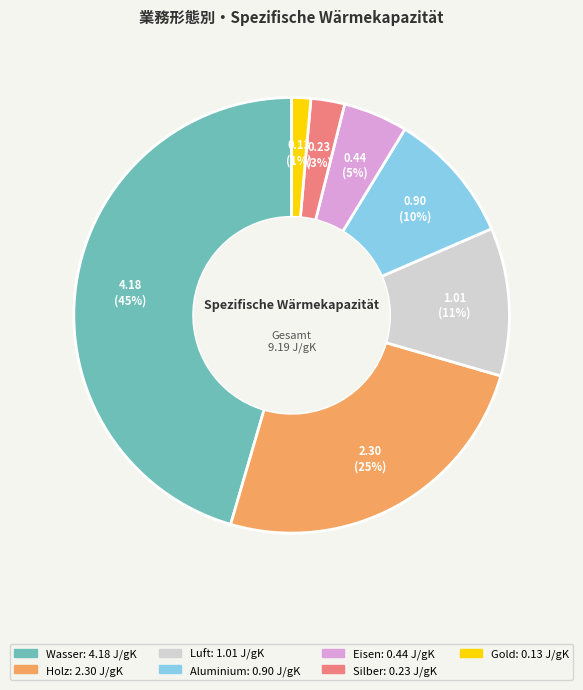

To the nearest percent, what percentage of the pie is Luft?

11%